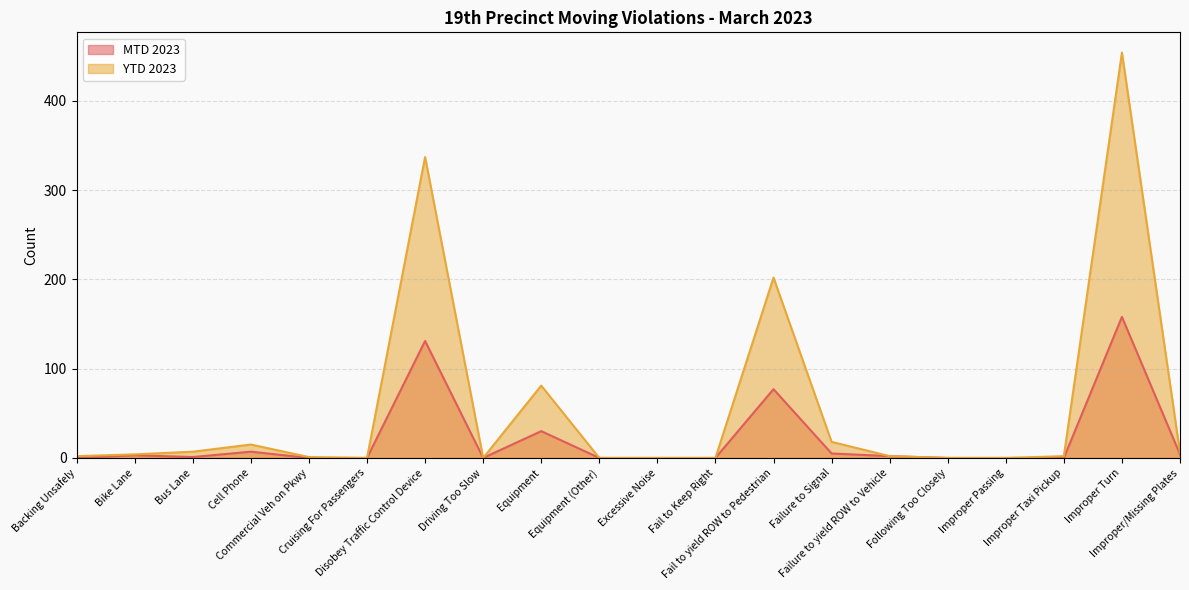

Which category has the lowest value in the MTD 2023 series?

Backing Unsafely